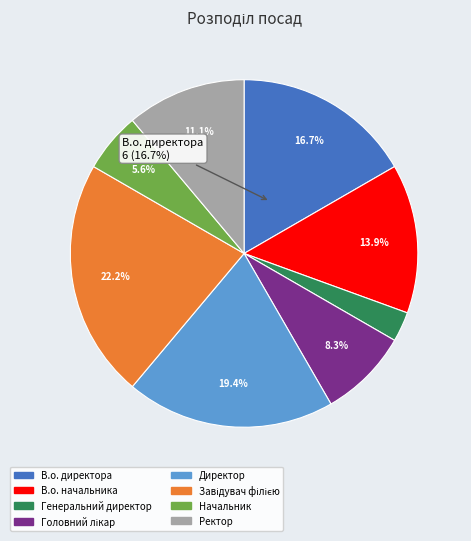

How much of the chart is everything except Начальник?

94.4%